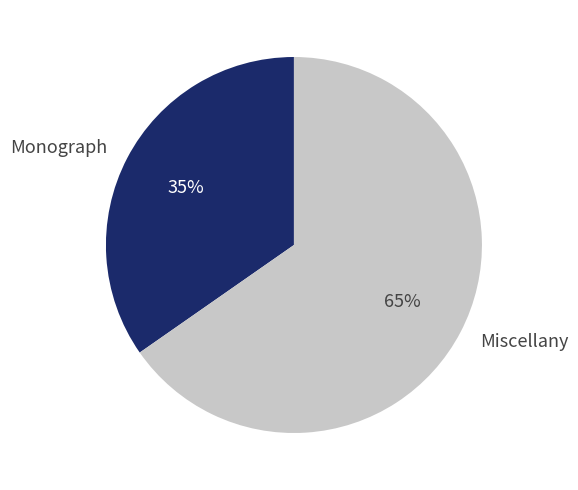

To the nearest percent, what is the average slice percentage?

50%